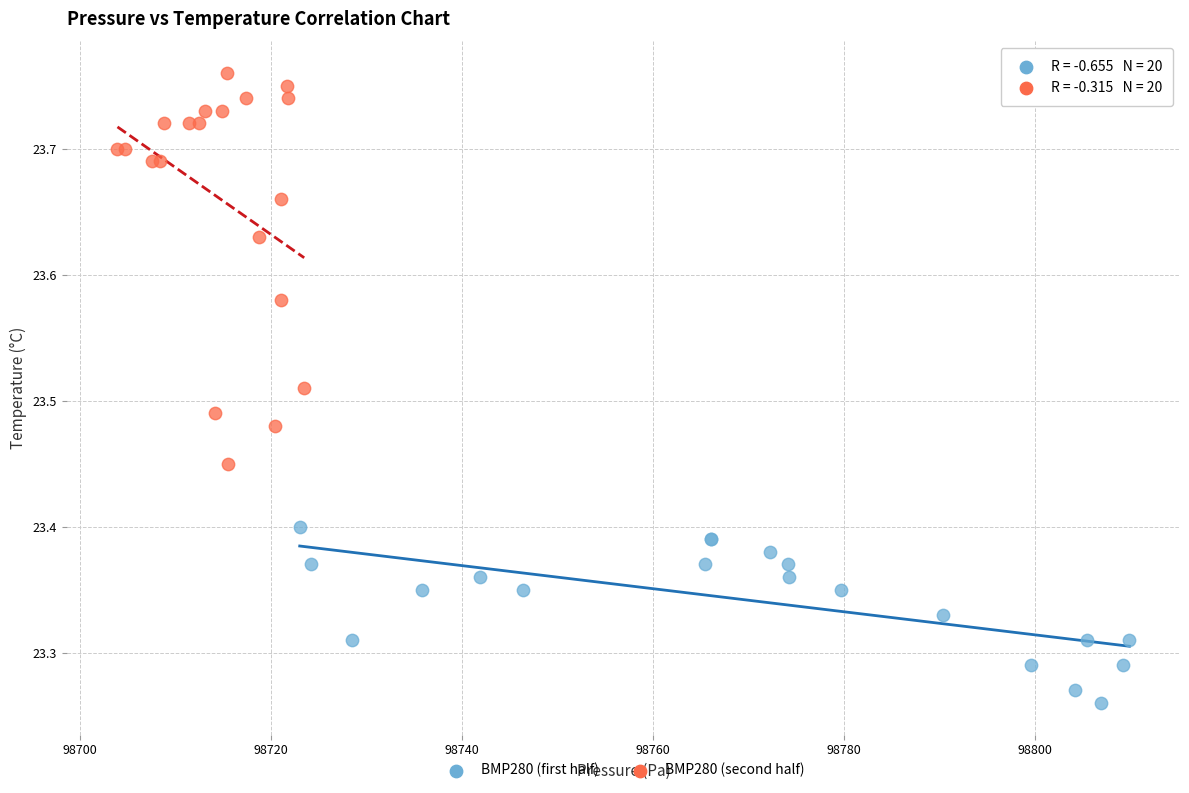

Which series contains the lowest Y value?

BMP280 (first half)